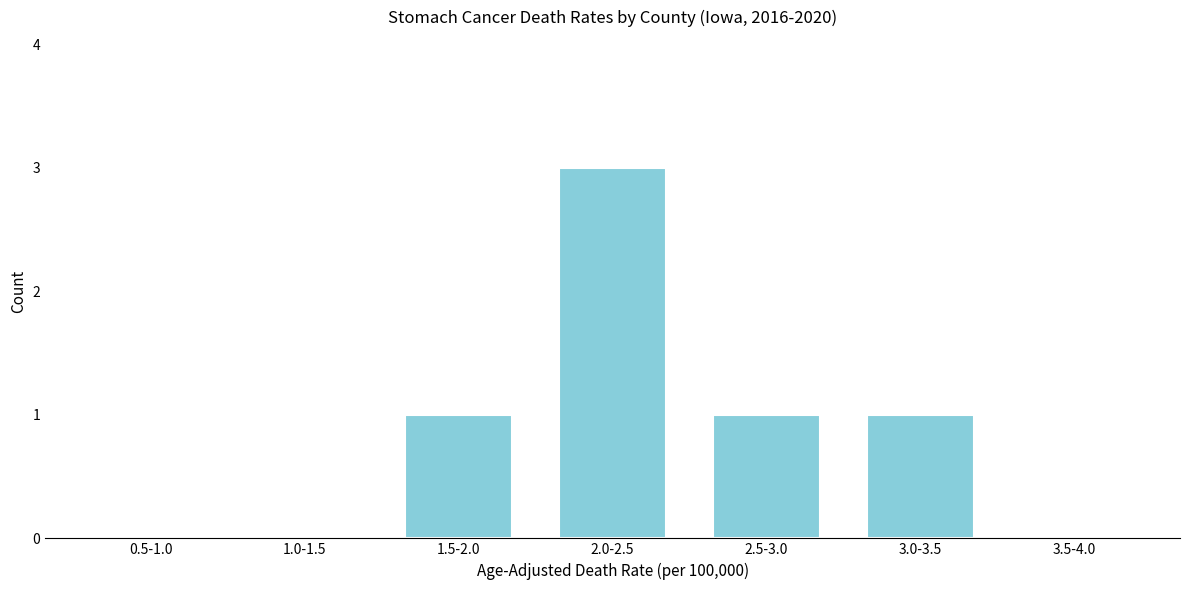

Reading left to right, extract all data points from this chart.

0.5-1.0=0	1.0-1.5=0	1.5-2.0=1	2.0-2.5=3	2.5-3.0=1	3.0-3.5=1	3.5-4.0=0